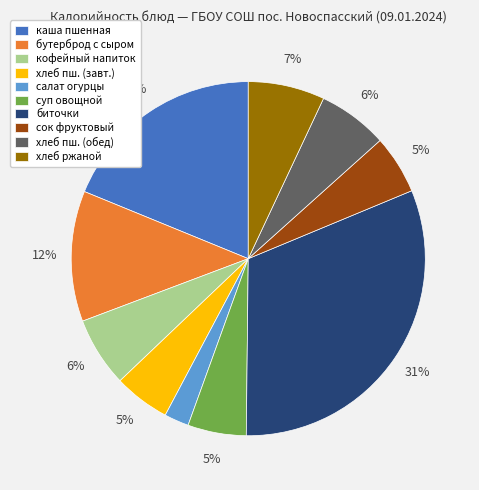

The салат огурцы slice represents 2% of the pie. True or false?

True